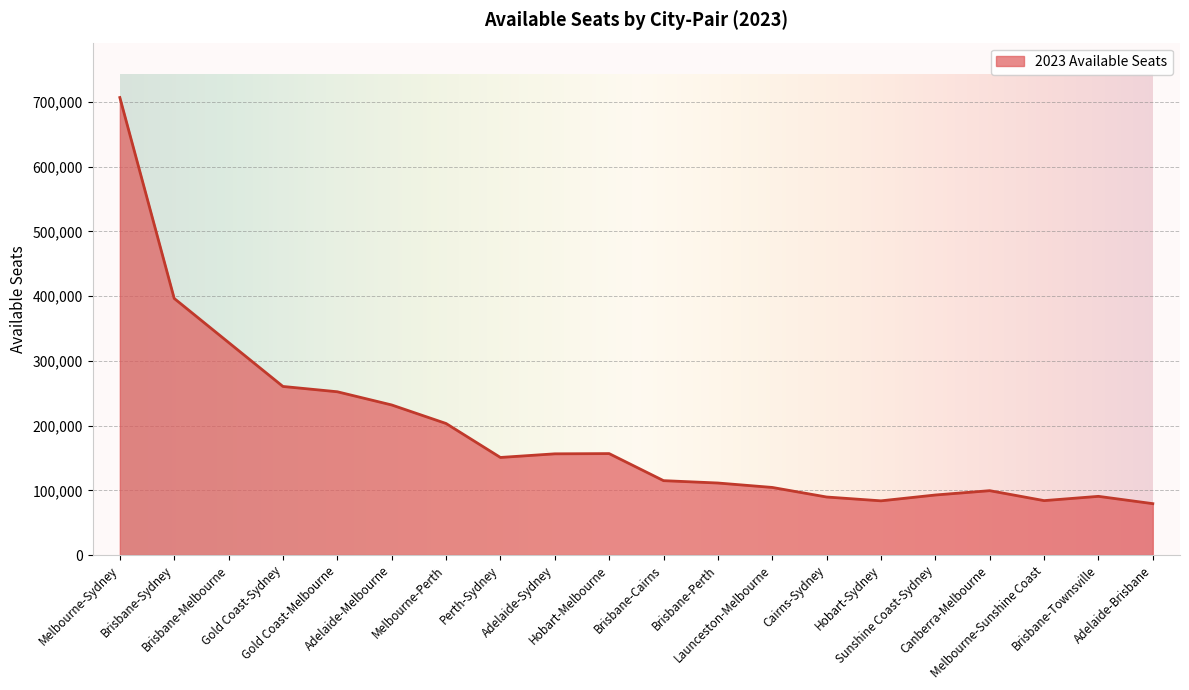

Read the value at Hobart-Sydney.

83725